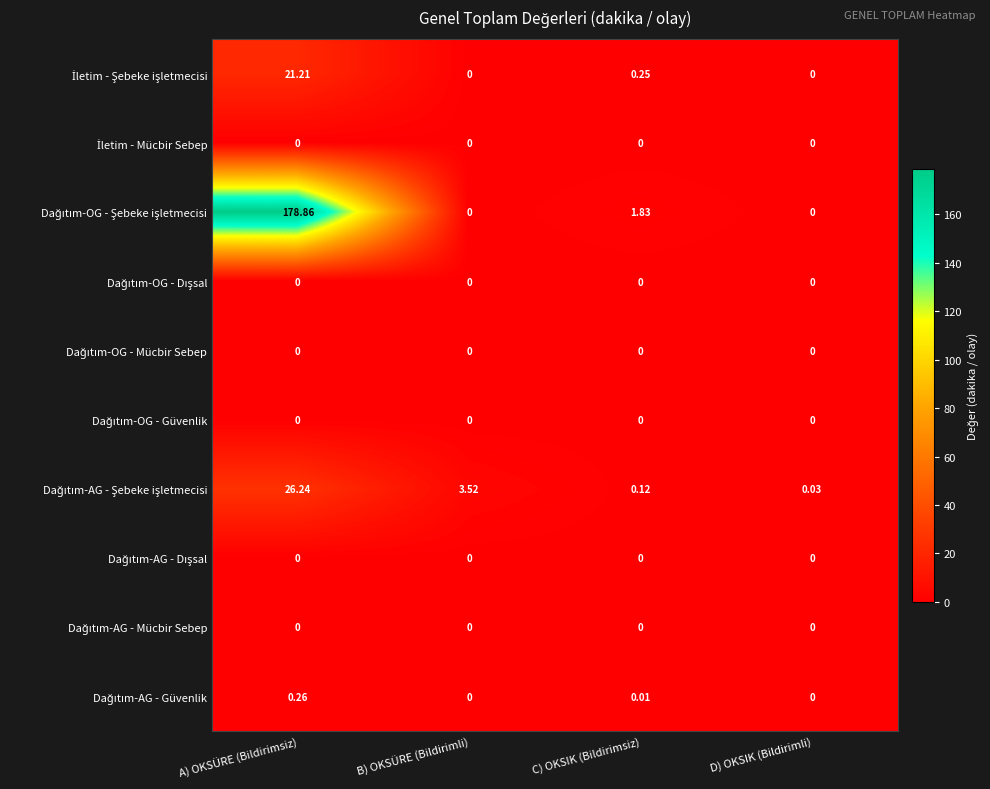

At which category is the sum across all series the highest?

A) OKSÜRE (Bildirimsiz)